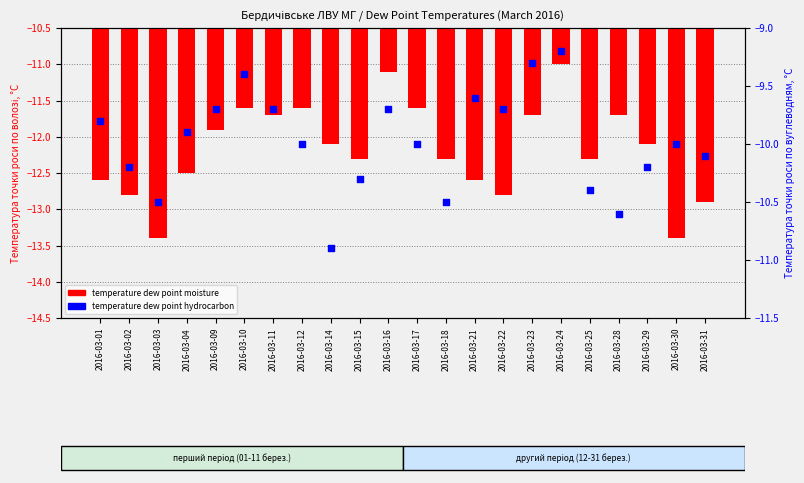

Which series has the largest total across all categories?

temperature dew point hydrocarbon